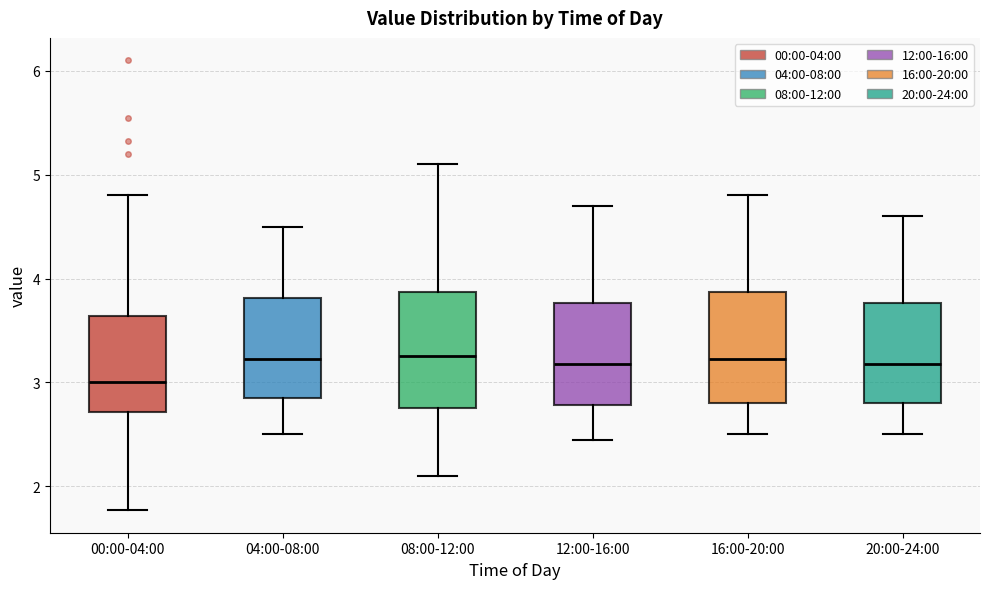

Where does the median line of the box for 04:00-08:00 sit on the y-axis? The values are not printed on the chart, so give them approximately, as read against the axis.

3.2